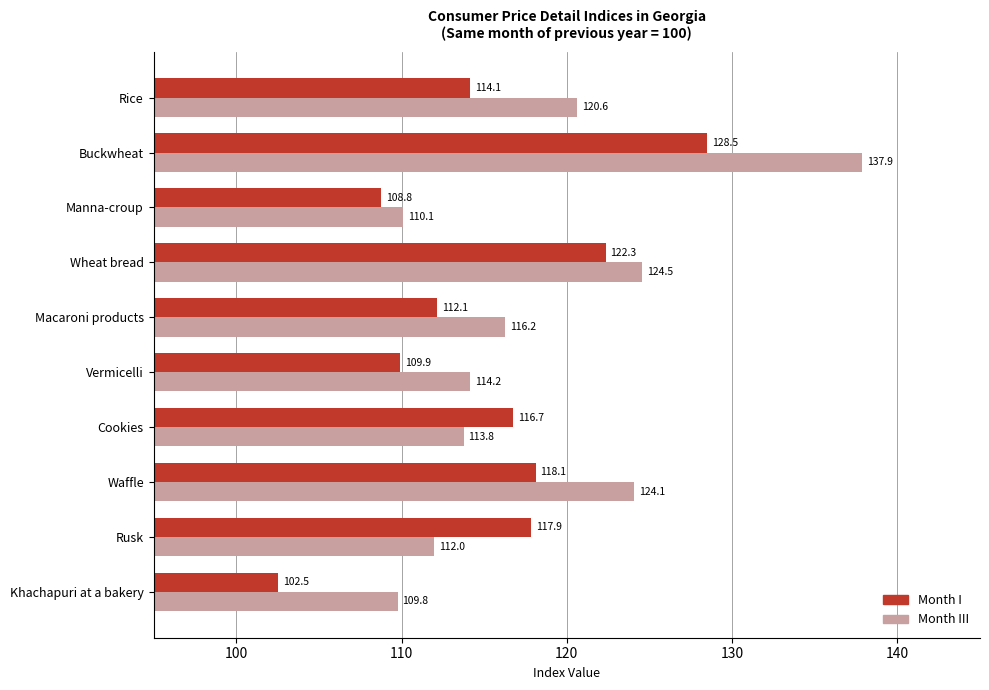

What is the difference between the highest and lowest values at Buckwheat?

9.4